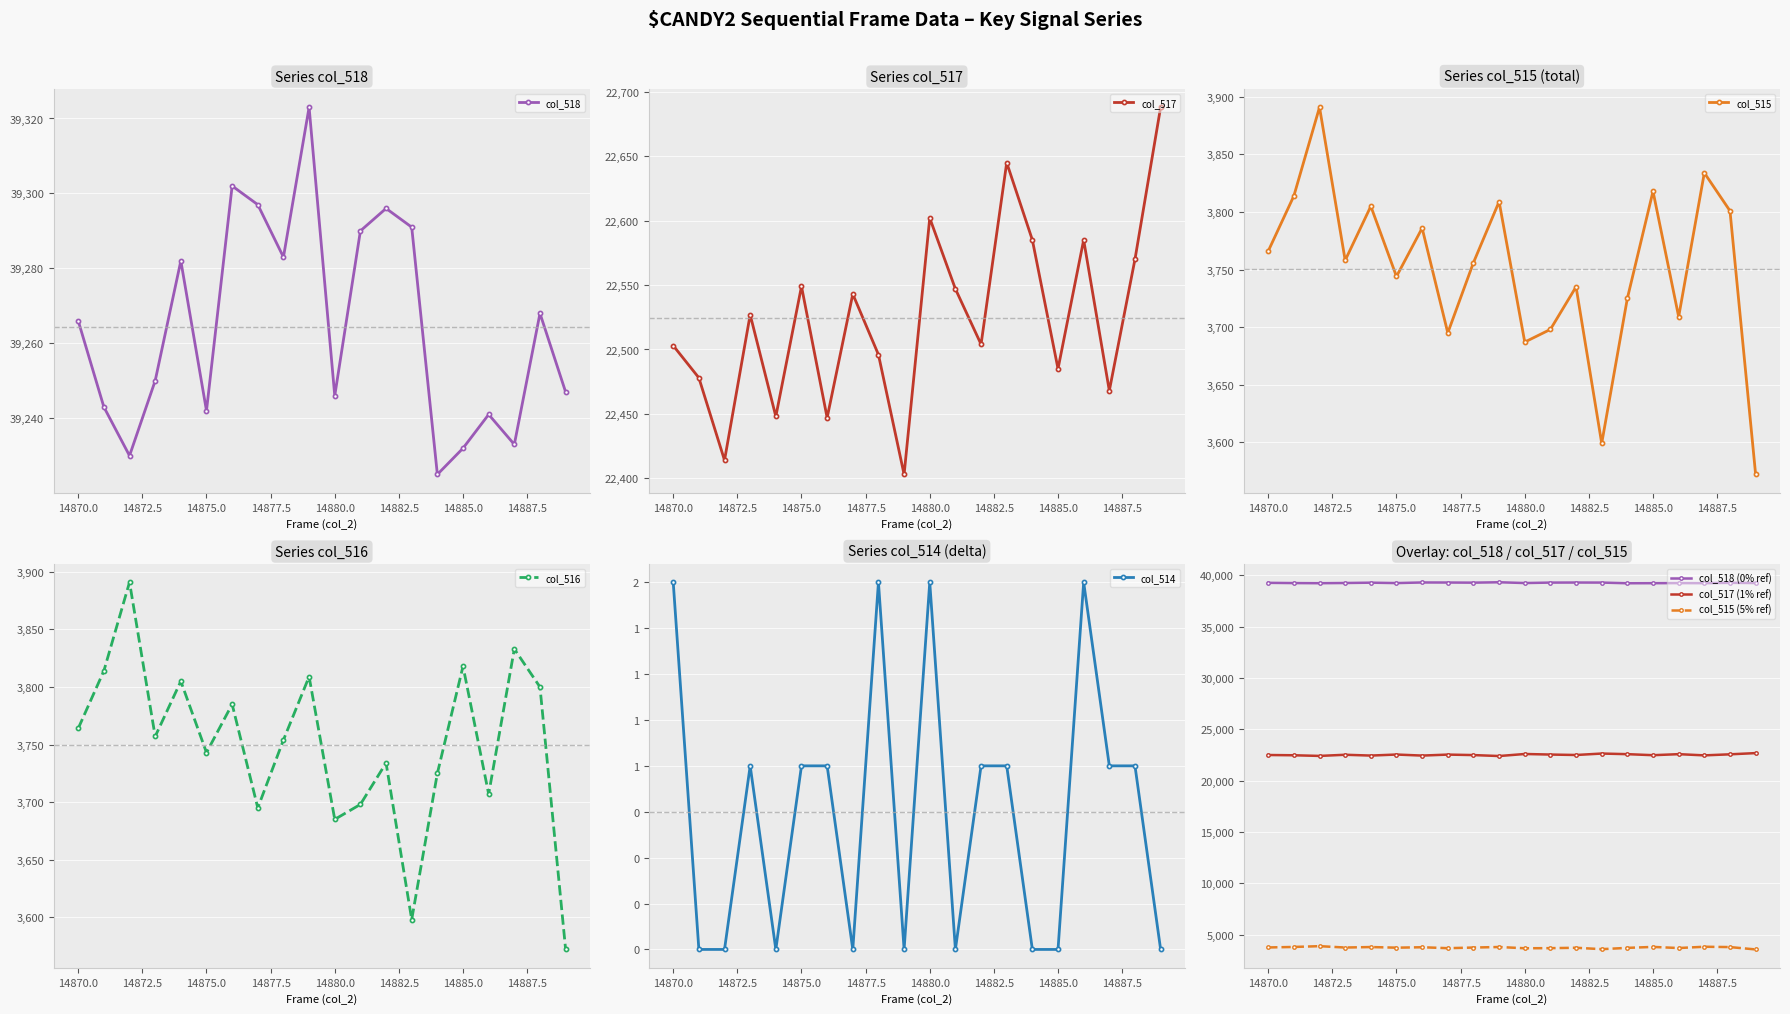

Reading left to right, transcribe all the data shown in this chart.

col_518: 39266	39243	39230	39250	39282	39242	39302	39297	39283	39323	39246	39290	39296	39291	39225	39232	39241	39233	39268	39247
col_517: 22503	22478	22414	22527	22448	22549	22447	22543	22496	22403	22602	22547	22504	22645	22585	22485	22585	22468	22570	22688
col_515: 3766	3814	3891	3758	3805	3744	3786	3695	3756	3809	3687	3698	3735	3599	3725	3818	3709	3834	3801	3572
col_516: 3764	3814	3891	3757	3805	3743	3785	3695	3754	3809	3685	3698	3734	3598	3725	3818	3707	3833	3800	3572
col_514: 2	0	0	1	0	1	1	0	2	0	2	0	1	1	0	0	2	1	1	0